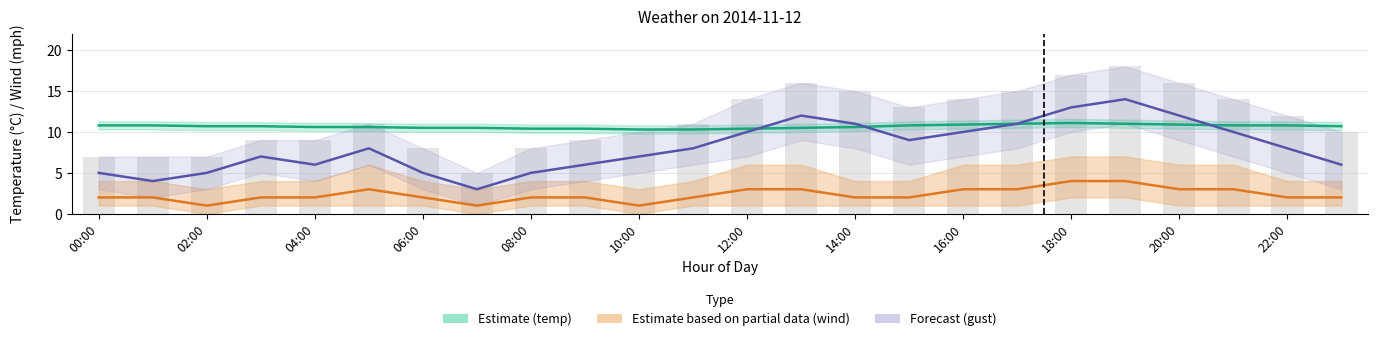

Between 10:00 and 18, which is larger?

18